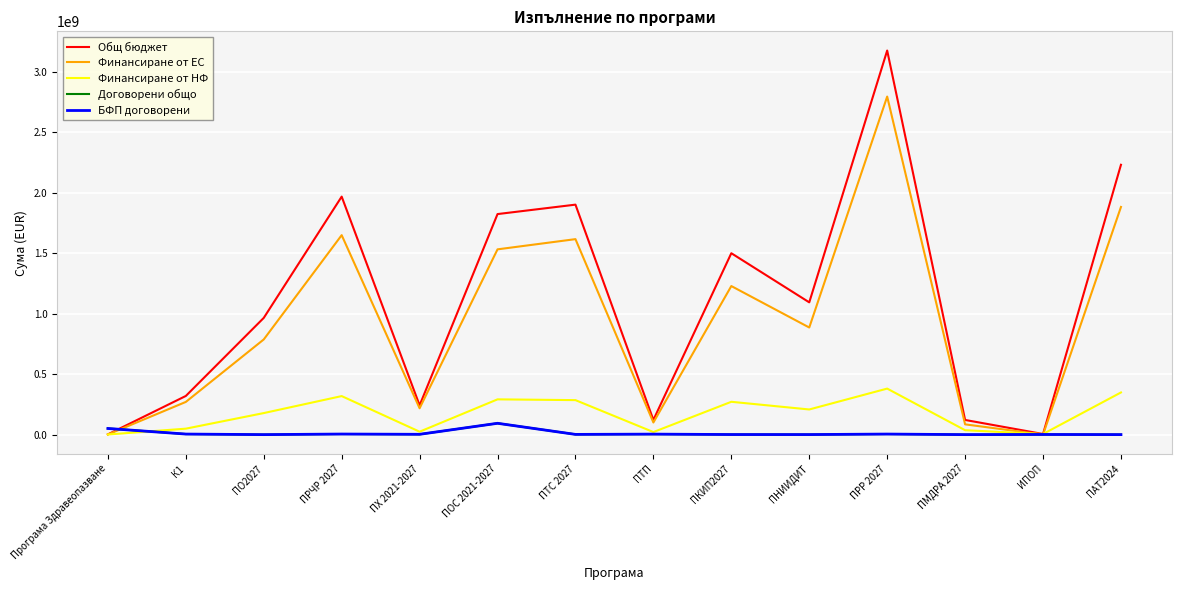

What are all the series names shown in the legend?

Общ бюджет, Финансиране от ЕС, Финансиране от НФ, Договорени общо, БФП договорени